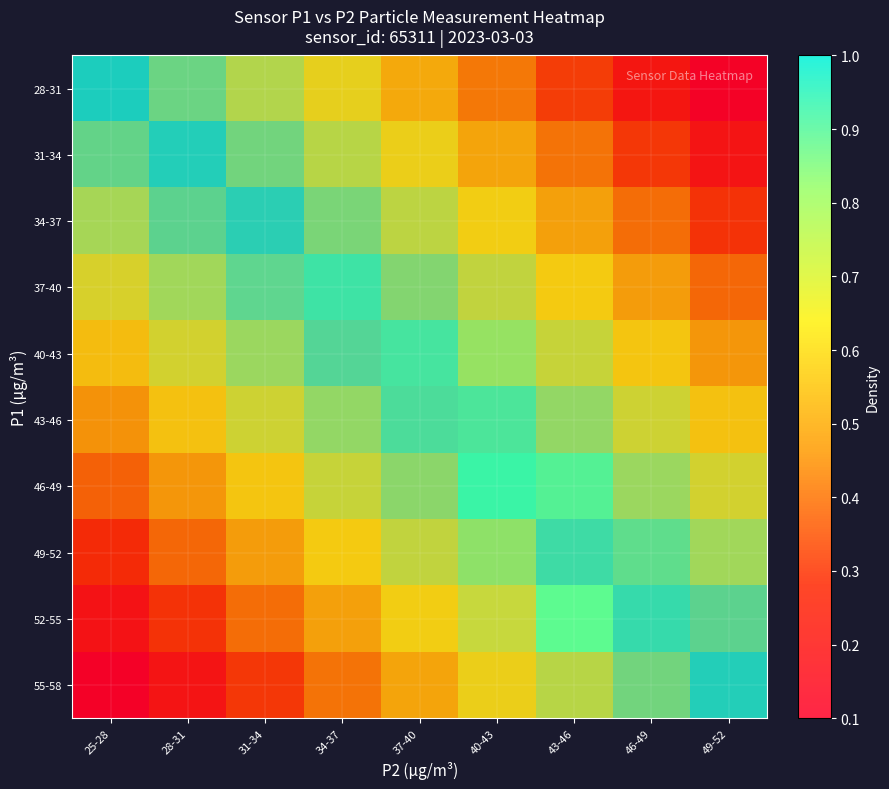

Which label corresponds to the largest value in the chart?

25-28